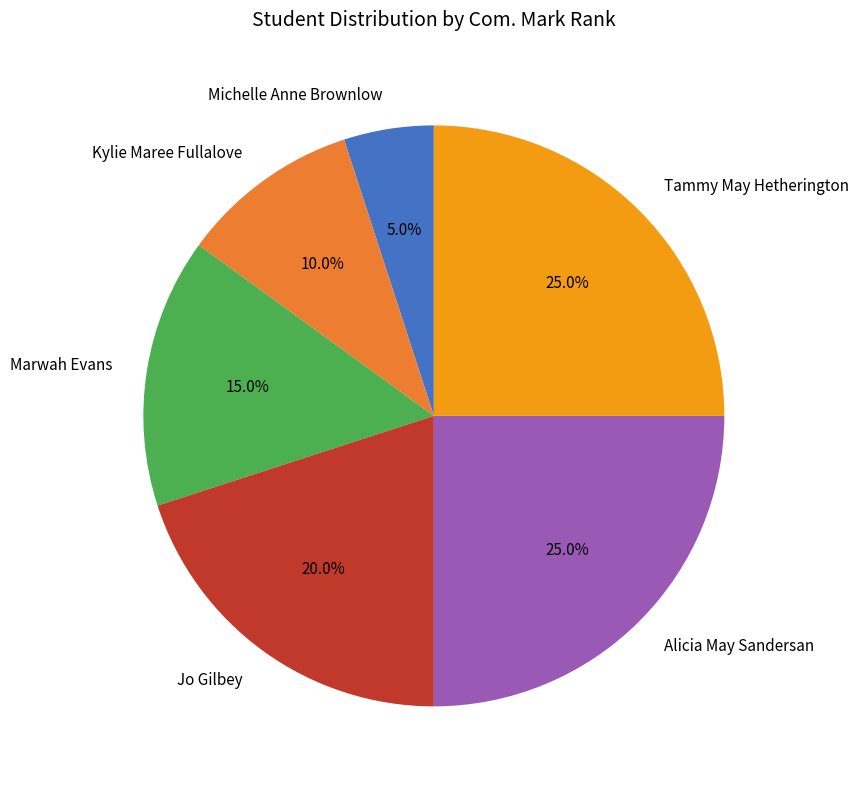

What percentage do Marwah Evans and Kylie Maree Fullalove together represent?

25.0%